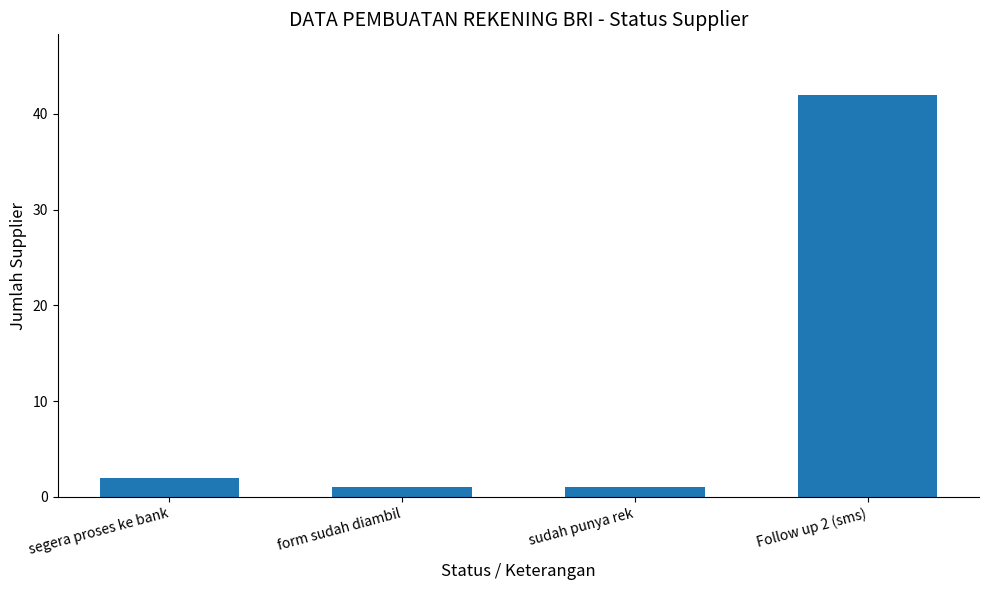

What is the average value?

12